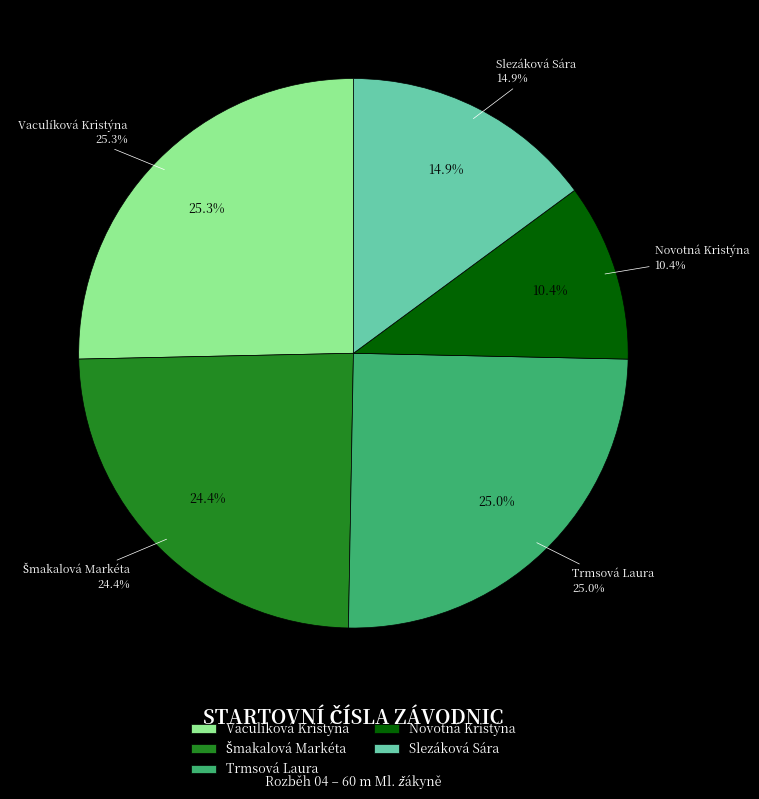

Which has a higher value, Trmsová Laura or Vaculíková Kristýna?

Vaculíková Kristýna